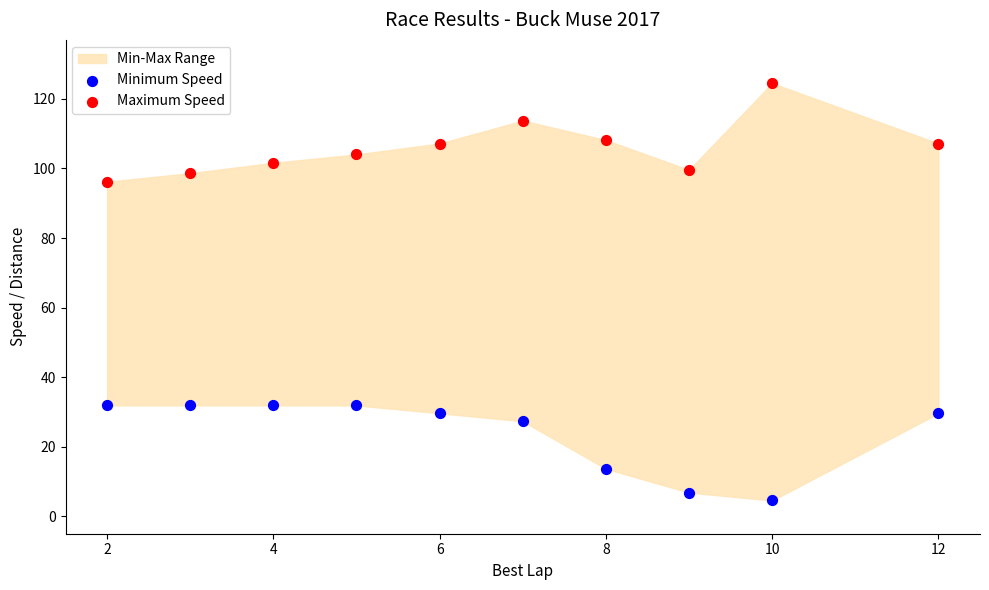

Which series reaches the minimum Y coordinate?

Minimum Speed